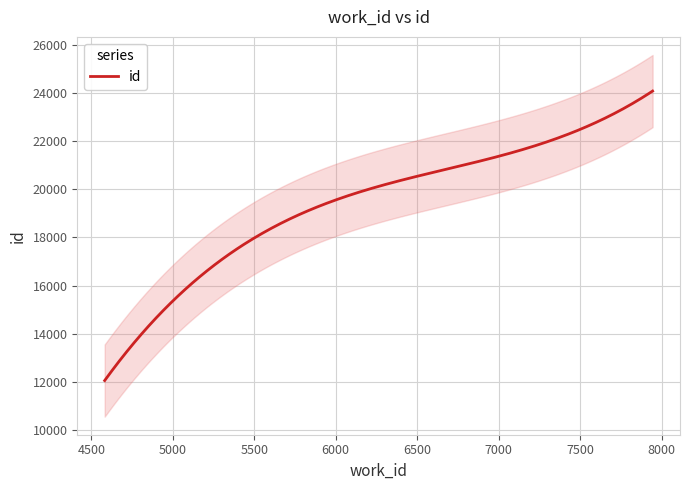

True or false: the data has more than 0 interior local peaks.

False